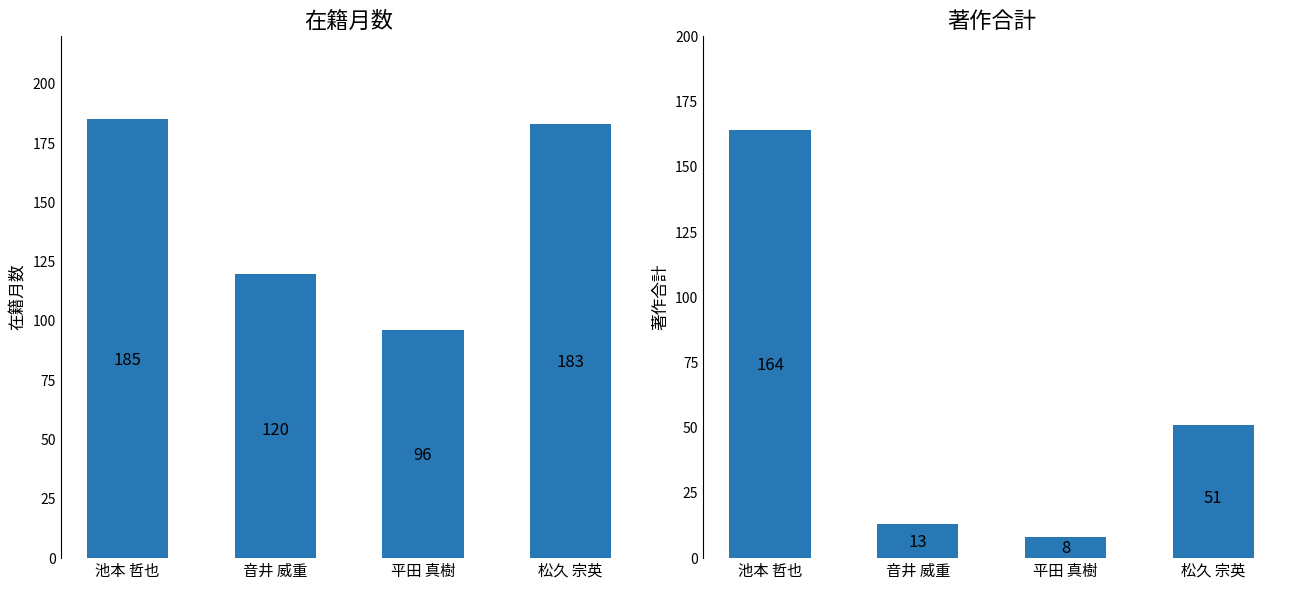

How many groups of bars are there?

4